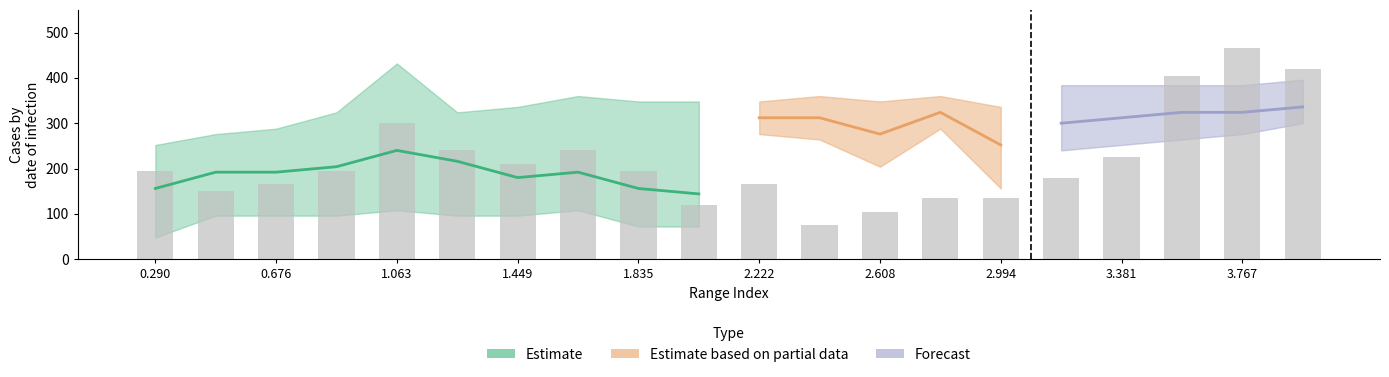

True or false: the data shows 194 at 3.767.

False